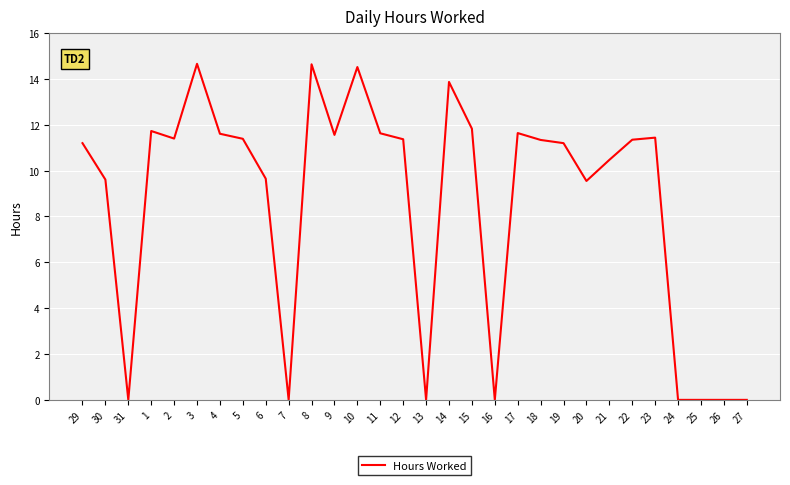

What position from the left is 11?

14